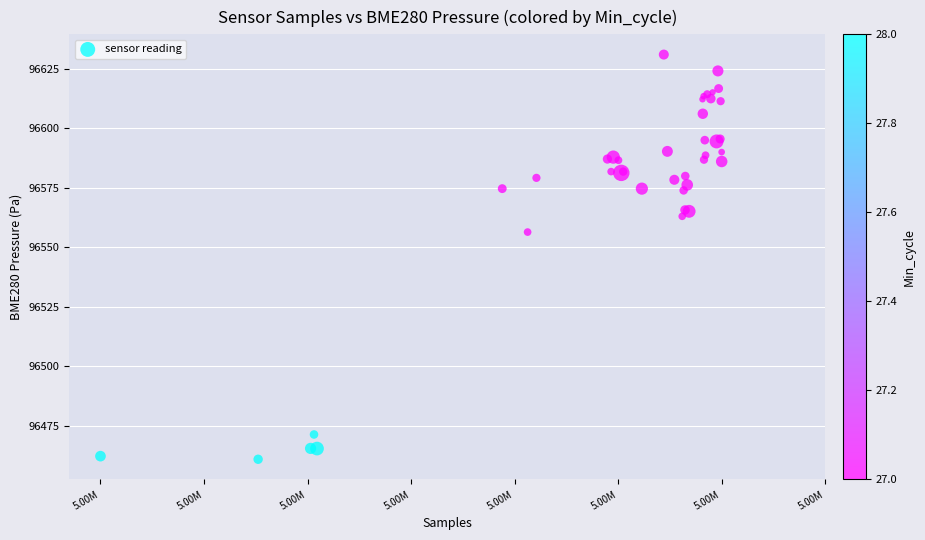

What Y value in the scatter plot is closest to 96546?

96556.5